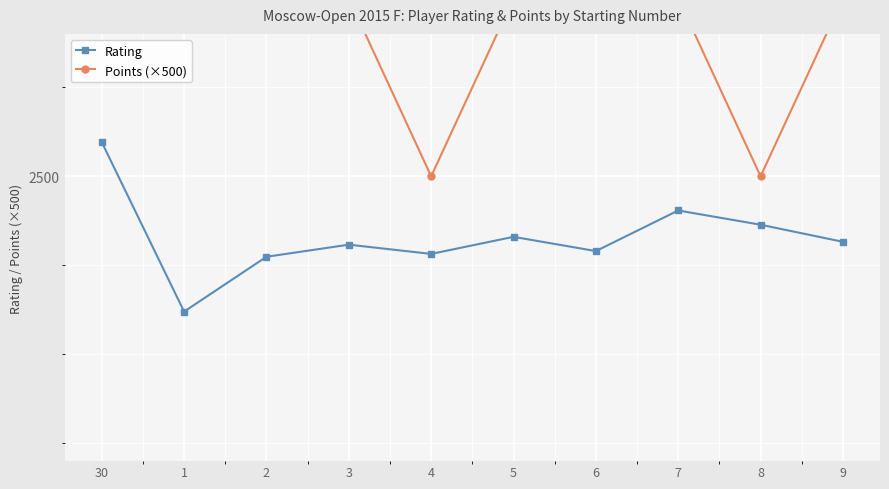

What is the difference between the second highest and minimum values in the Points (×500) series?

250